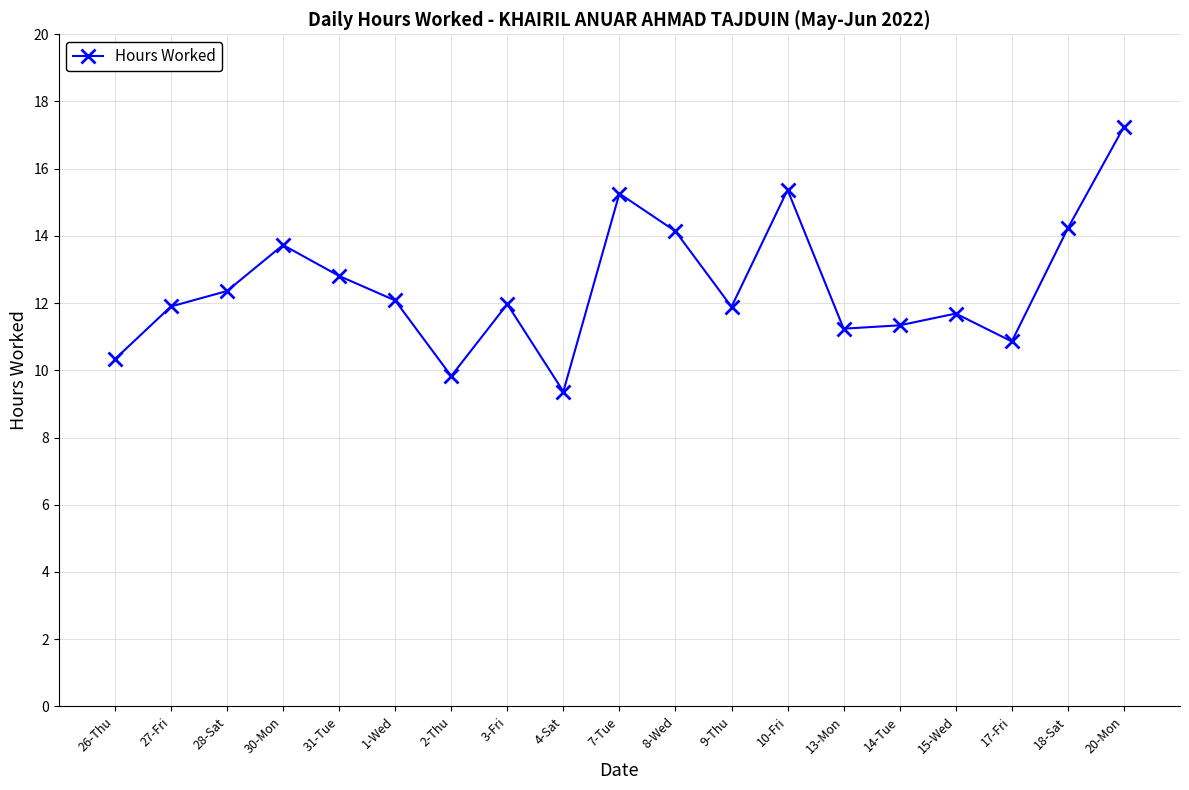

Count the number of data series in this chart.

1